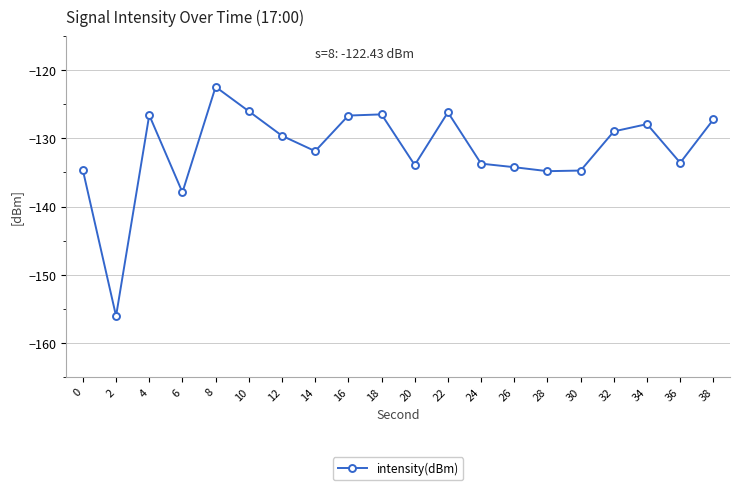

What value does the data have at 24?

-133.7